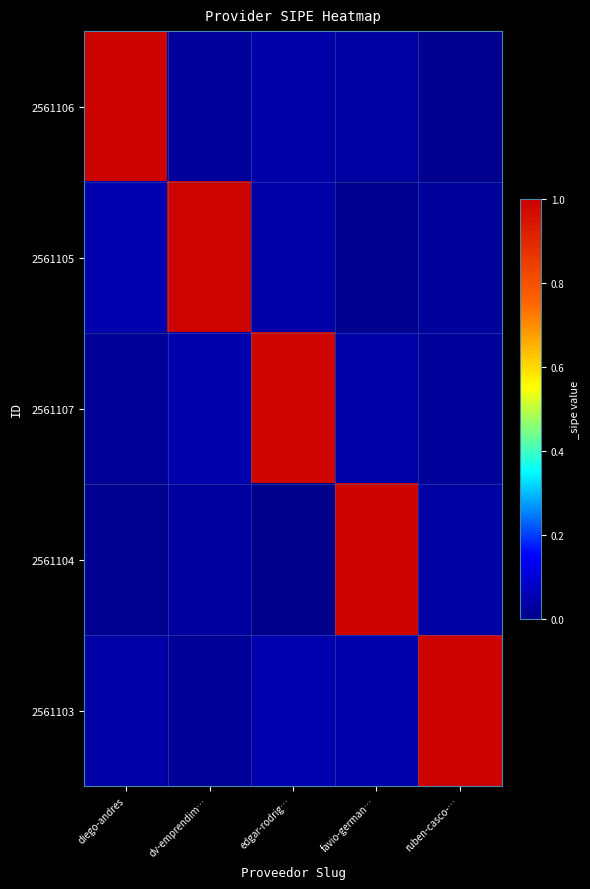

How many categories are shown in the chart?

5